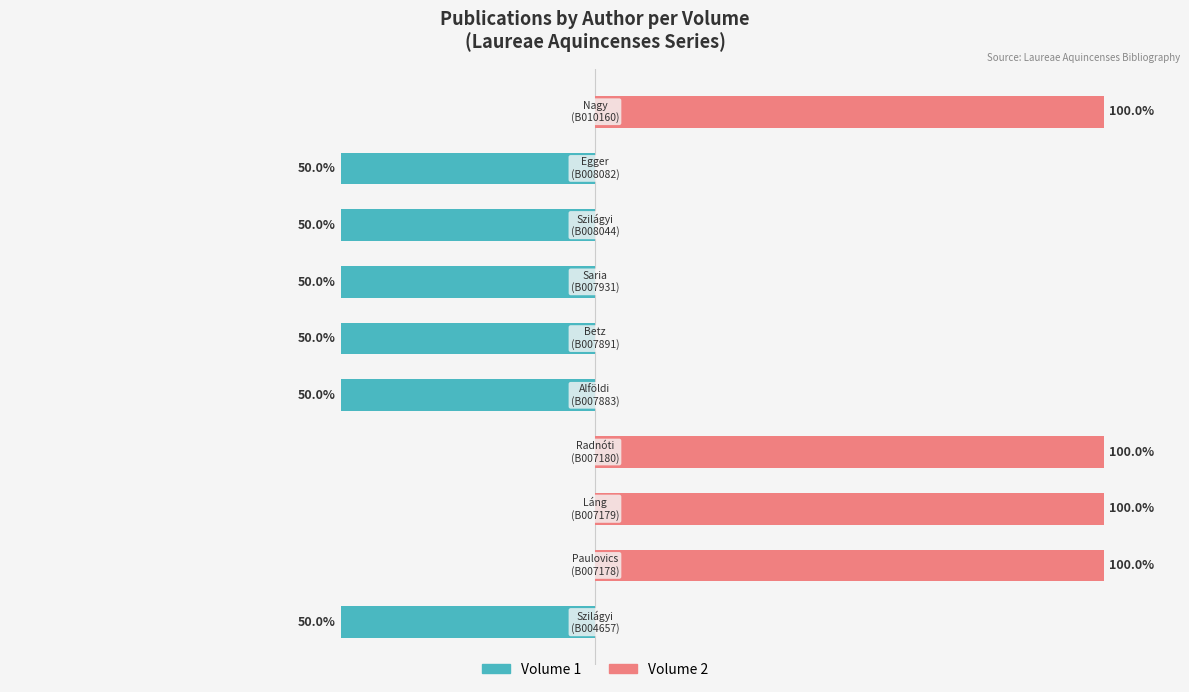

What are all the series names shown in the legend?

Volume 1, Volume 2